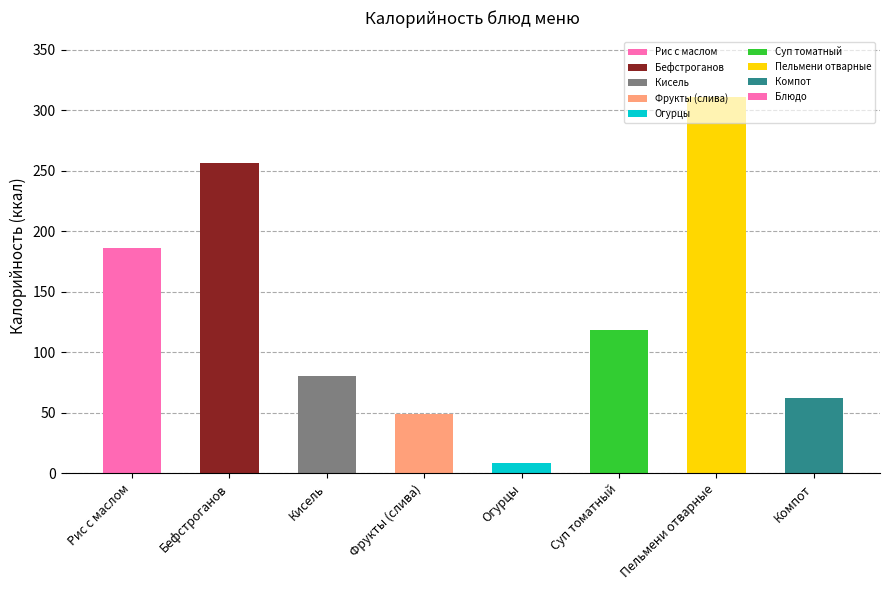

The chart shows a value of 118.4 at Суп томатный. True or false?

True